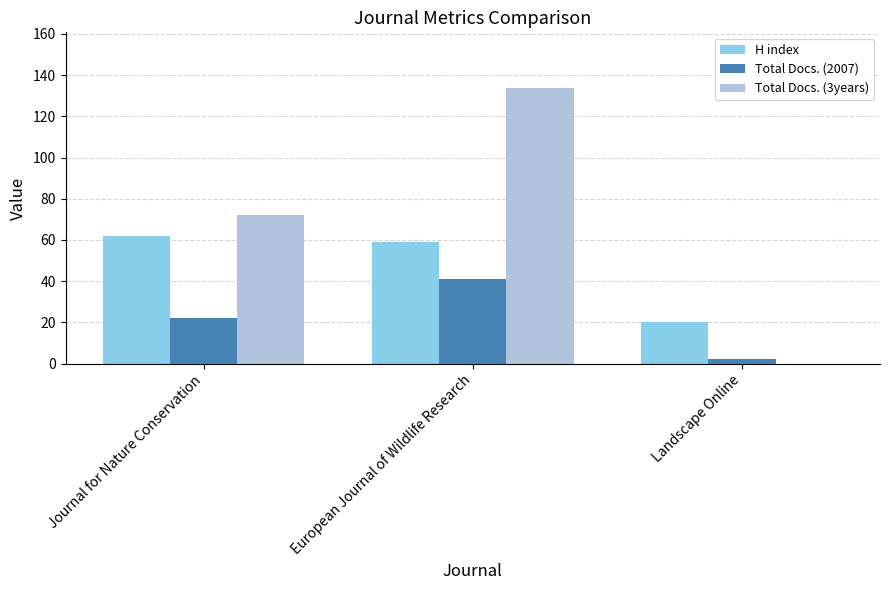

Is the value of Total Docs. (3years) at European Journal of Wildlife Research greater than the value of Total Docs. (2007) at Landscape Online?

Yes